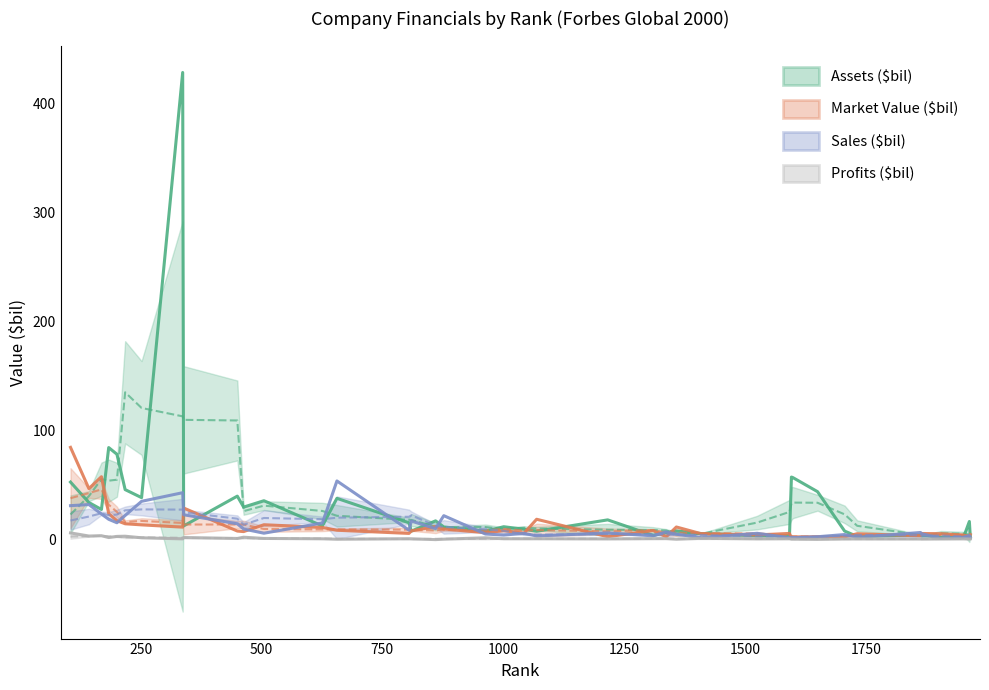

In Profits ($bil), how many points are higher than both neighbors (excluding endpoints)?

13